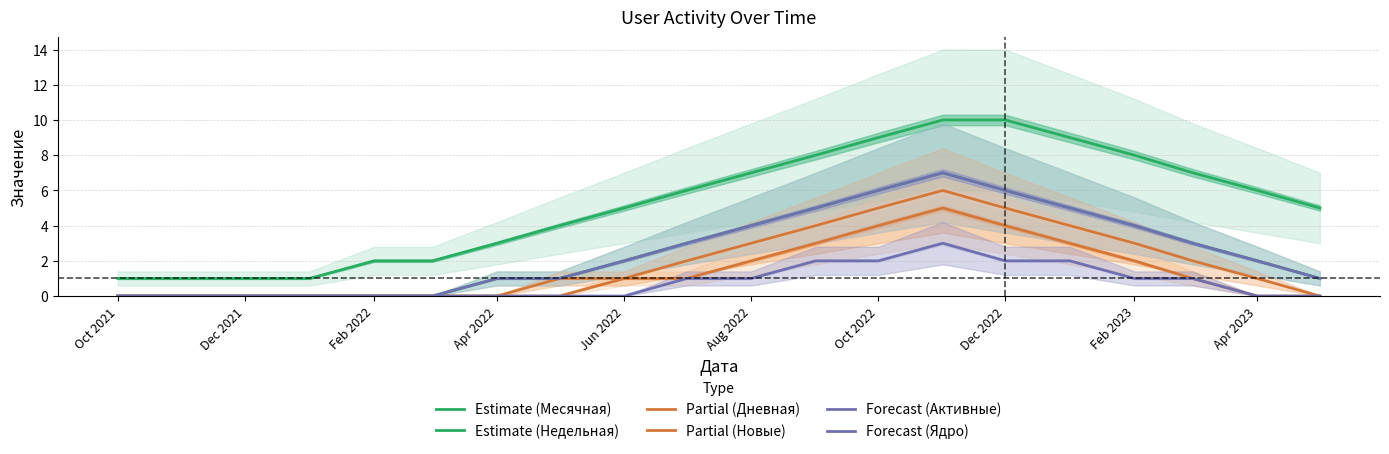

What is the difference between the maximum and minimum values in the Forecast (Ядро) series?

3